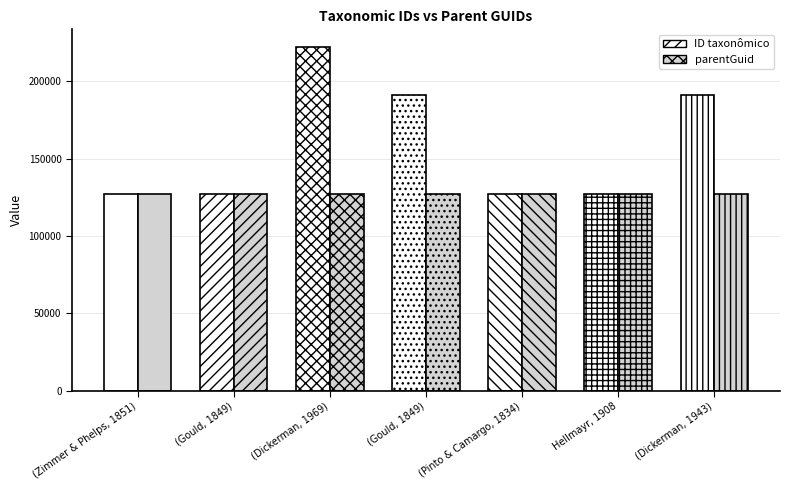

Is it true that parentGuid equals 127490 at (Zimmer & Phelps, 1851)?

True